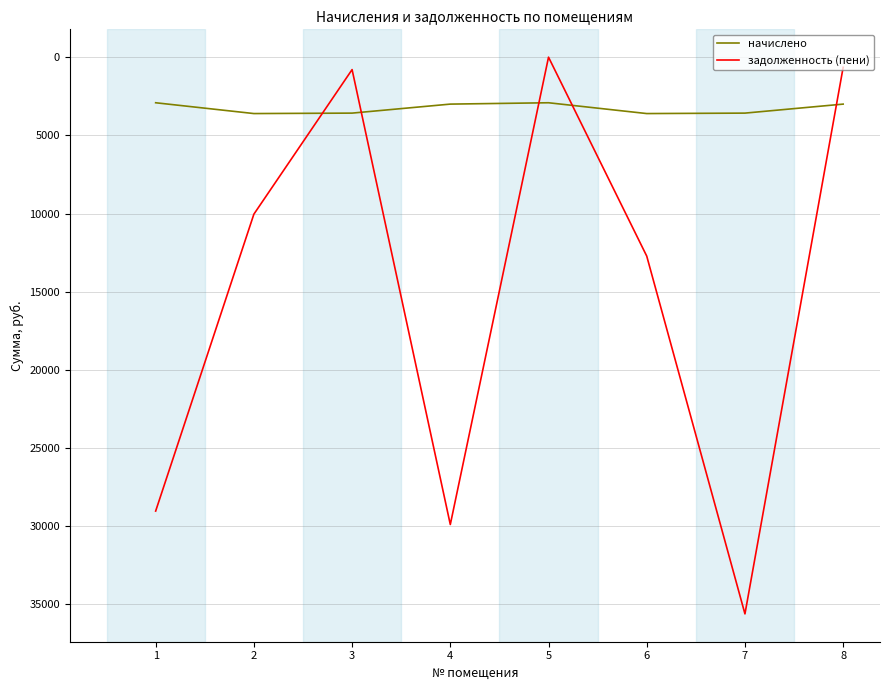

Does the chart display data point markers on the line(s)?

No